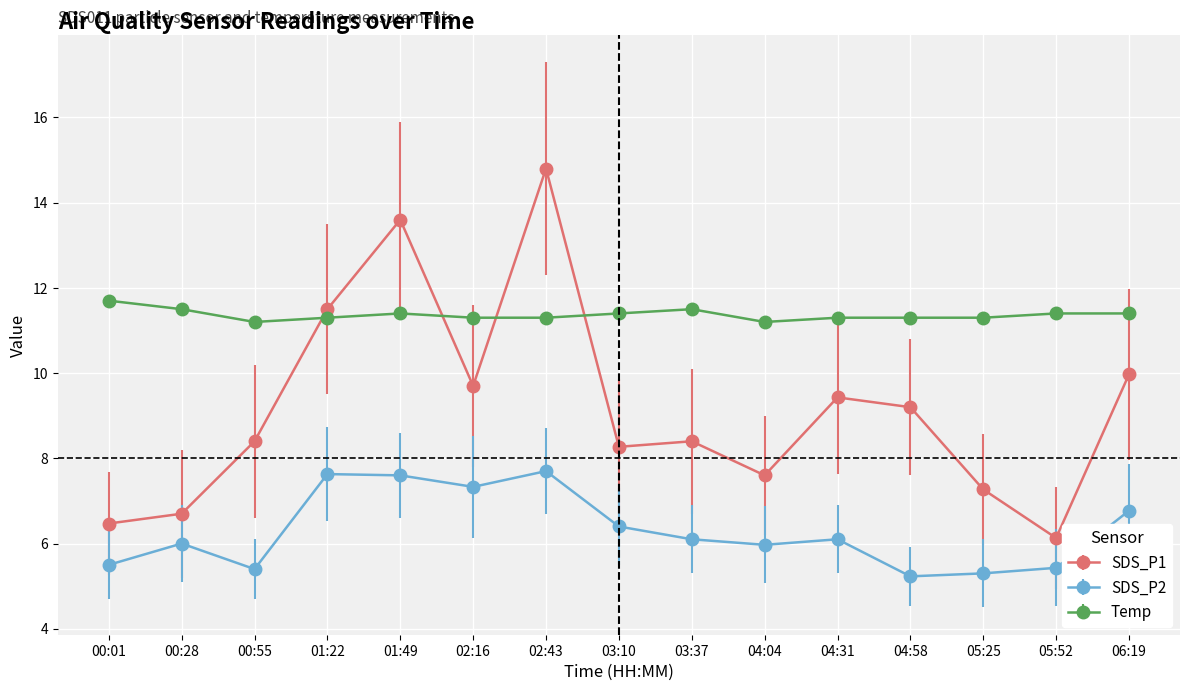

At how many categories does at least one series exceed 11?

15